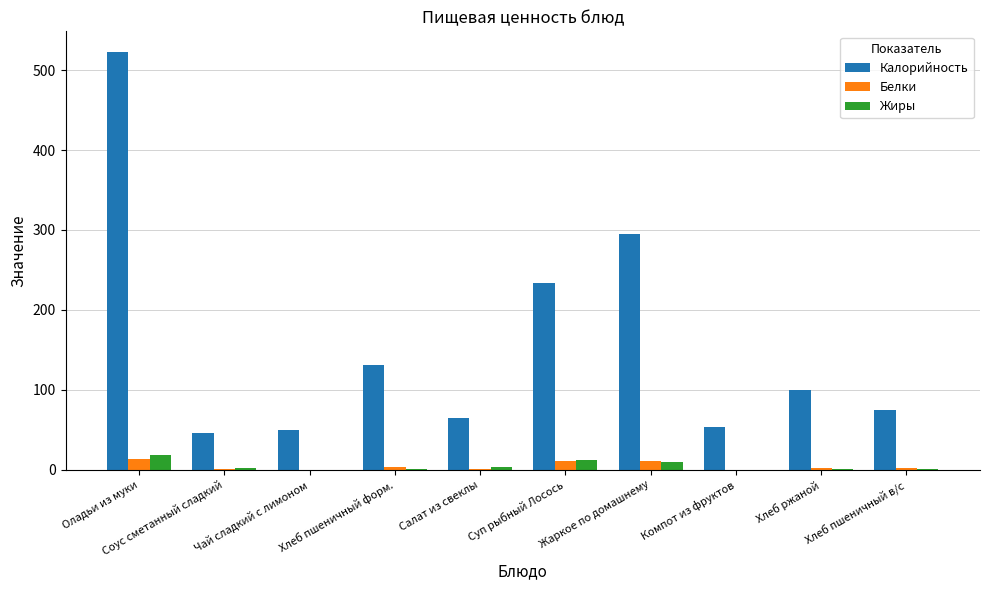

Are the bars grouped side by side (vs. stacked)?

Yes